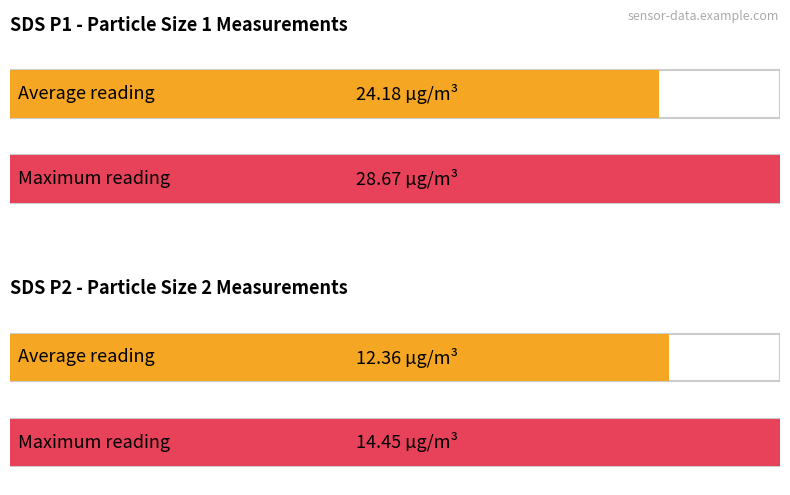

What are all the series names shown in the legend?

SDS_P1, SDS_P2